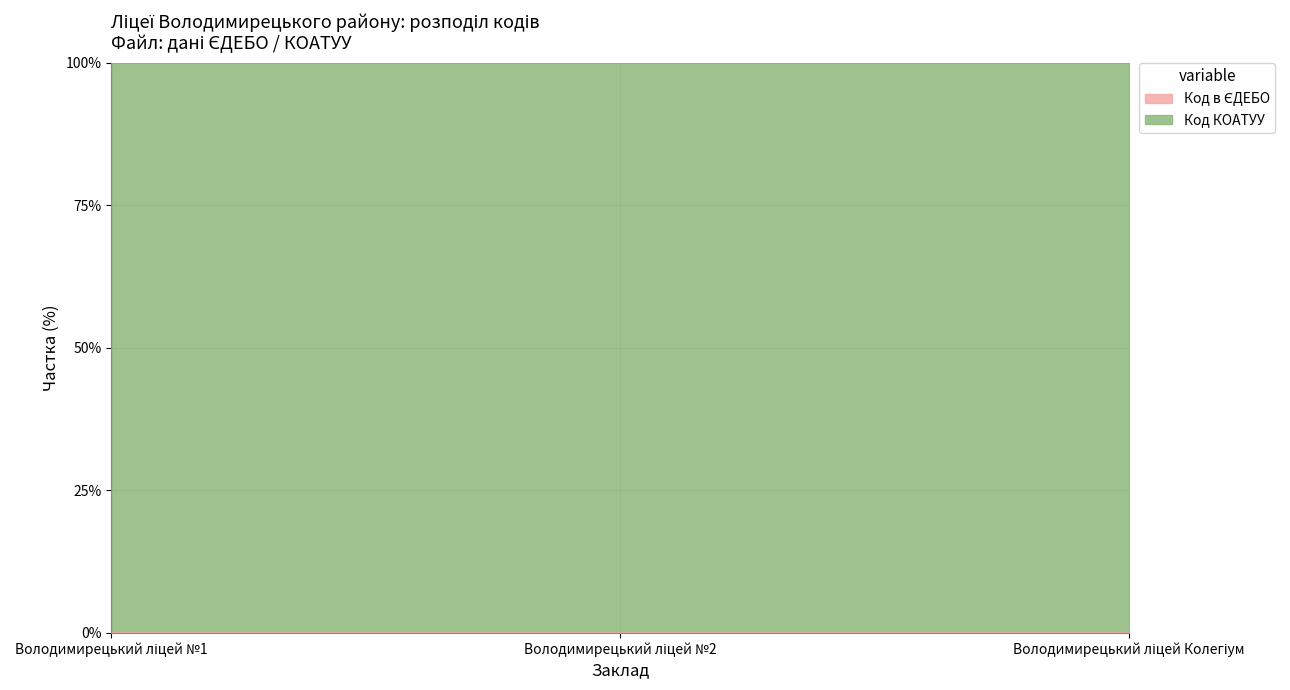

Reading left to right, what are all the values shown in this chart?

Володимирецький ліцей №1=0.0	Володимирецький ліцей №2=0.0	Володимирецький ліцей Колегіум=0.0